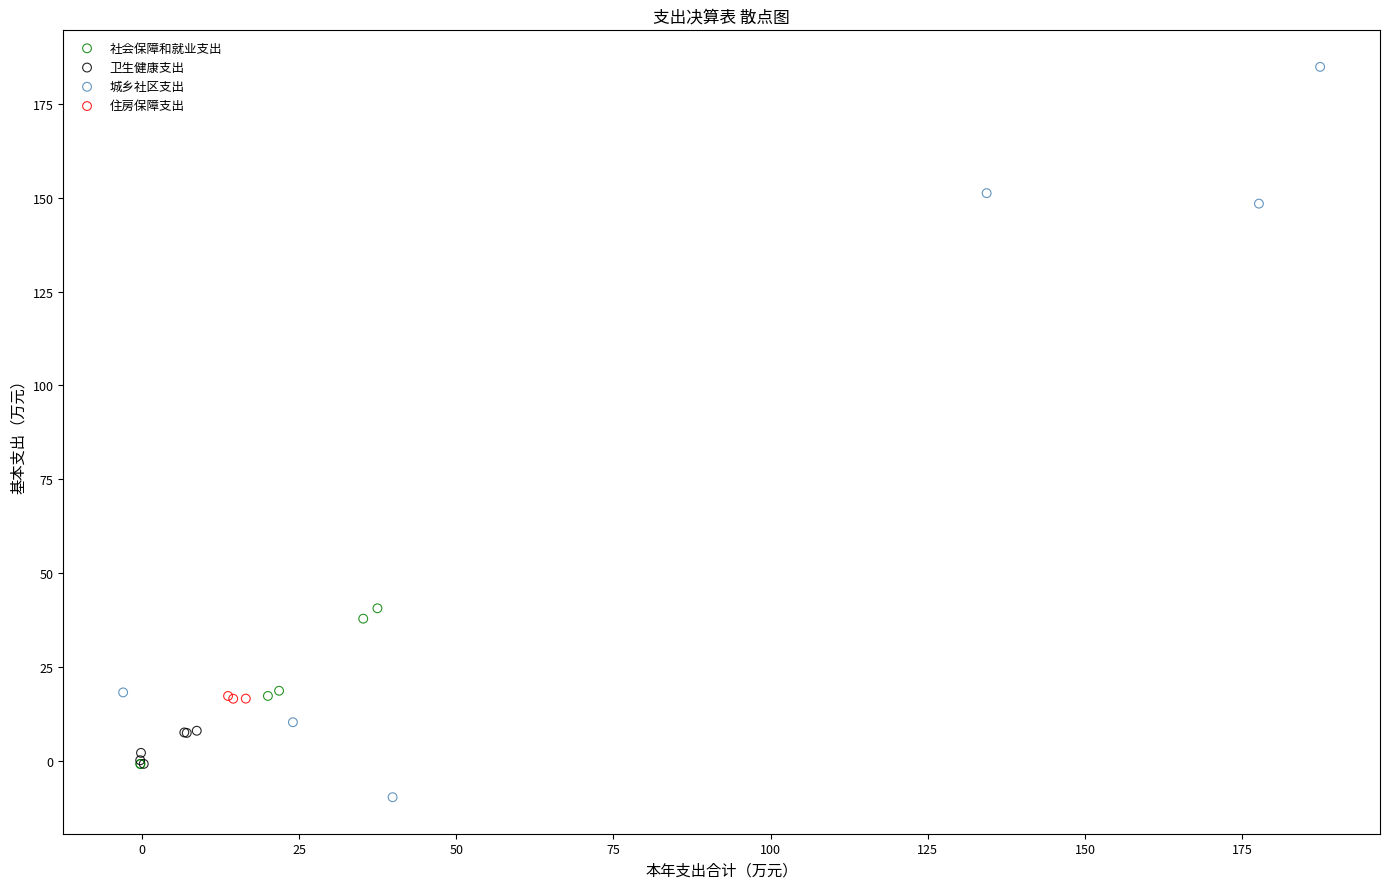

Which series contains the lowest Y value?

城乡社区支出